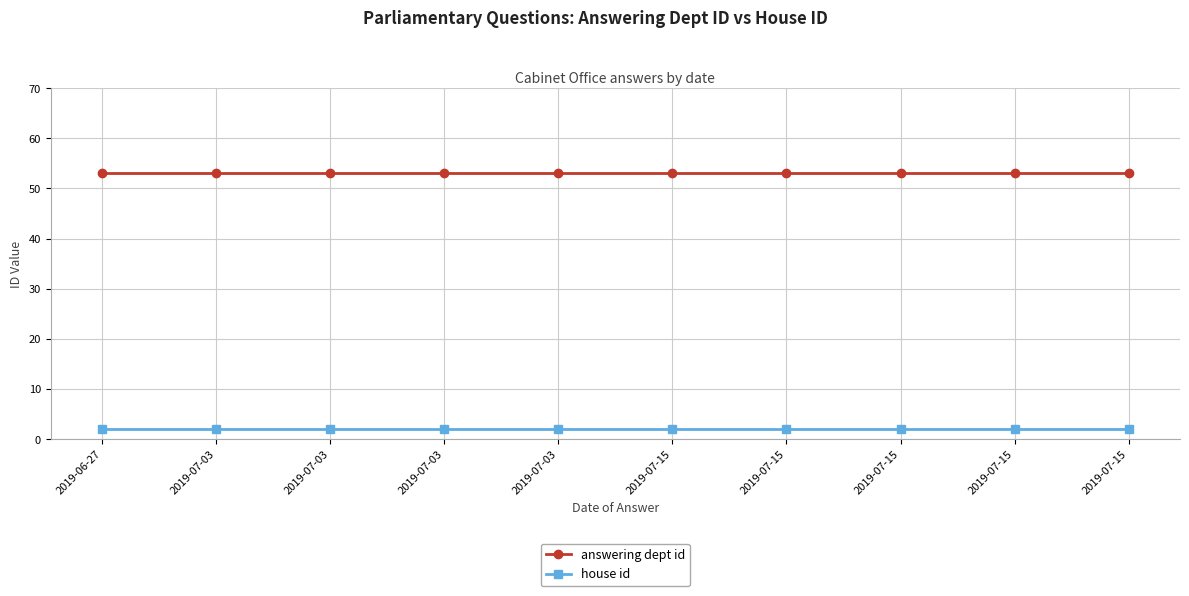

Reading left to right, what are all the values shown in this chart?

answering dept id: 2019-06-27=53	2019-07-03=53	2019-07-03=53	2019-07-03=53	2019-07-03=53	2019-07-15=53	2019-07-15=53	2019-07-15=53	2019-07-15=53	2019-07-15=53
house id: 2019-06-27=2	2019-07-03=2	2019-07-03=2	2019-07-03=2	2019-07-03=2	2019-07-15=2	2019-07-15=2	2019-07-15=2	2019-07-15=2	2019-07-15=2